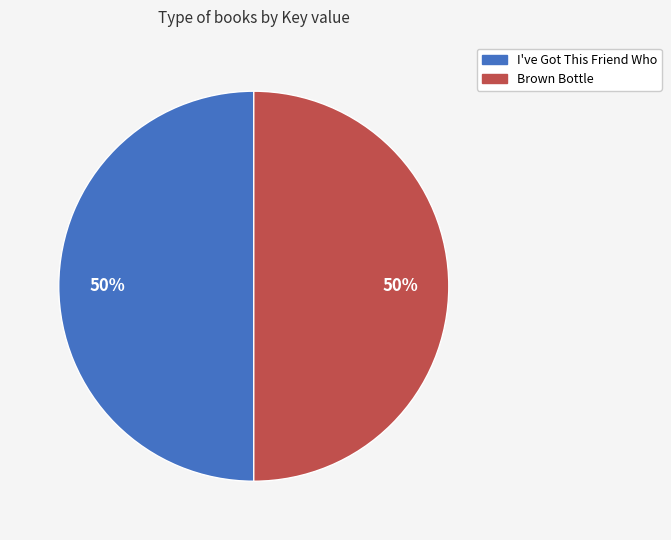

Approximately how many times larger is the value at Brown Bottle compared to I've Got This Friend Who?

1.0